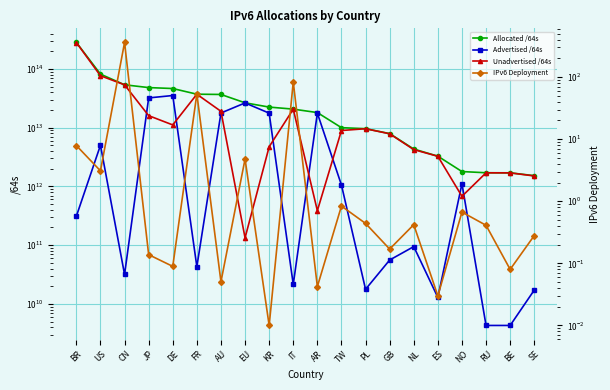

At how many categories does at least one series exceed 217705406150312?

1